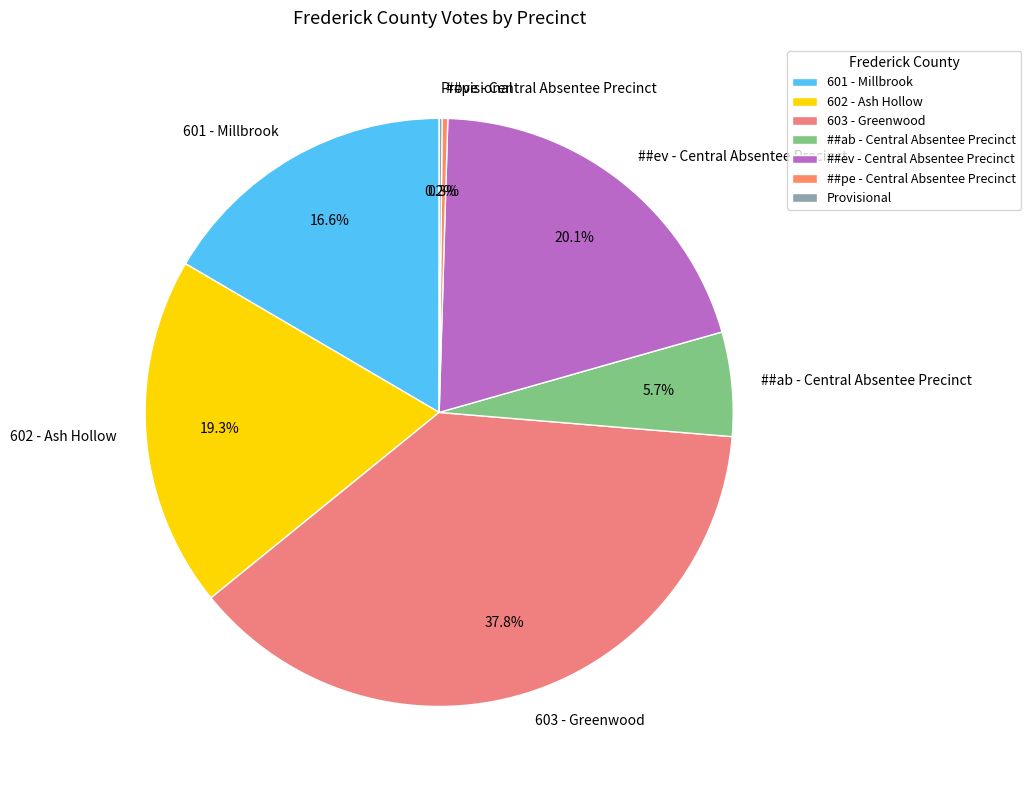

What percentage is NOT represented by ##ab - Central Absentee Precinct?

94.3%